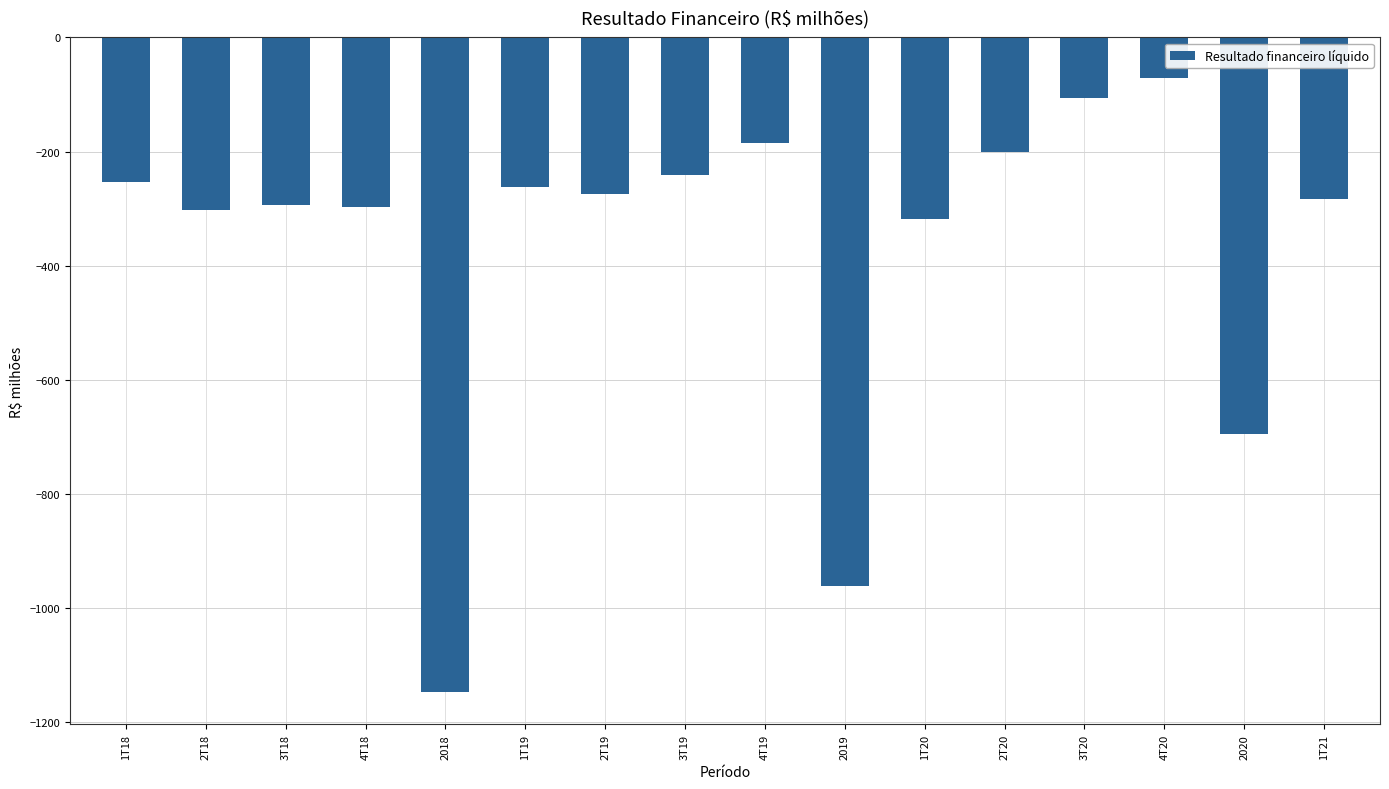

What is the approximate value at 1T21?

-284